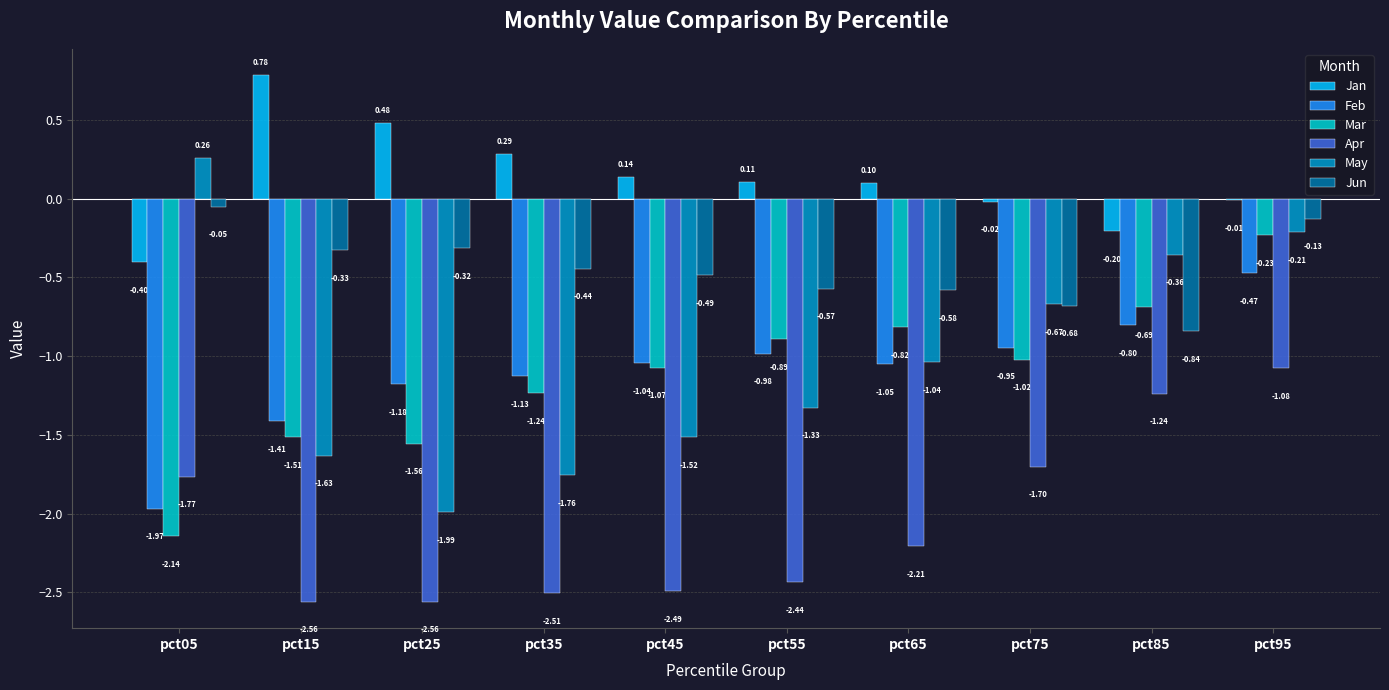

Count the number of data series in this chart.

6